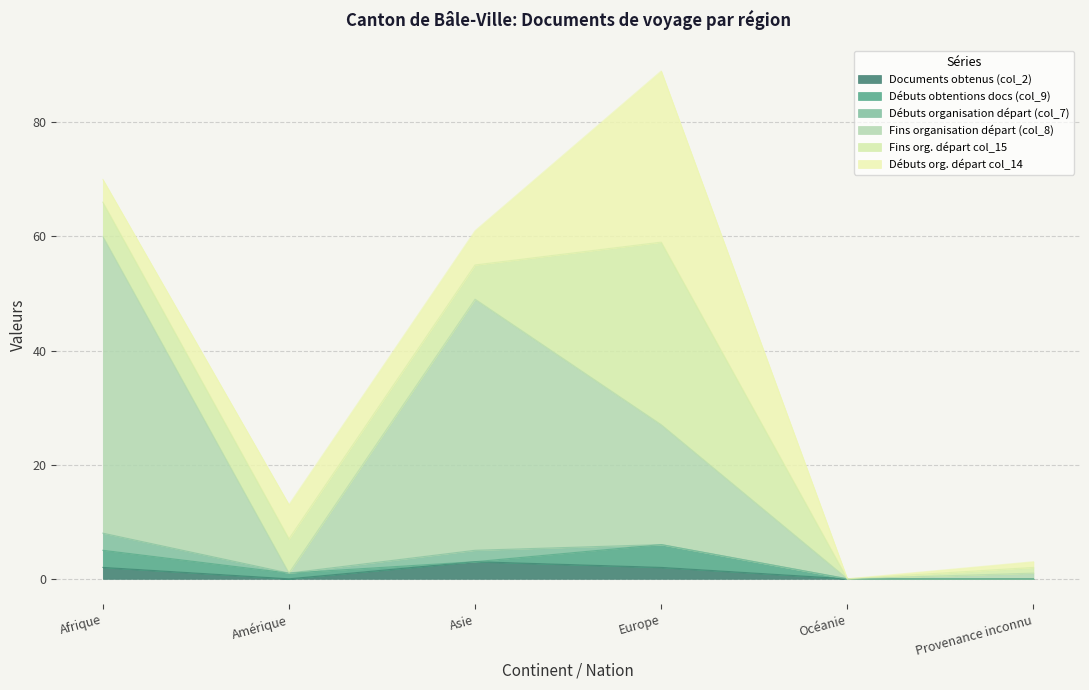

What is the highest value of the Débuts organisation départ (col_7) series?

3